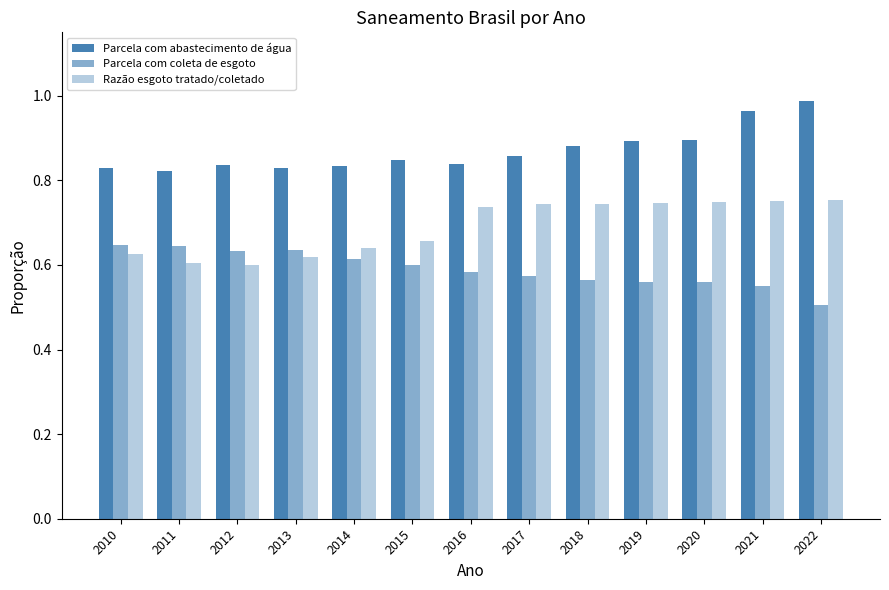

What is the sum of all Parcela com abastecimento de água values?

11.3